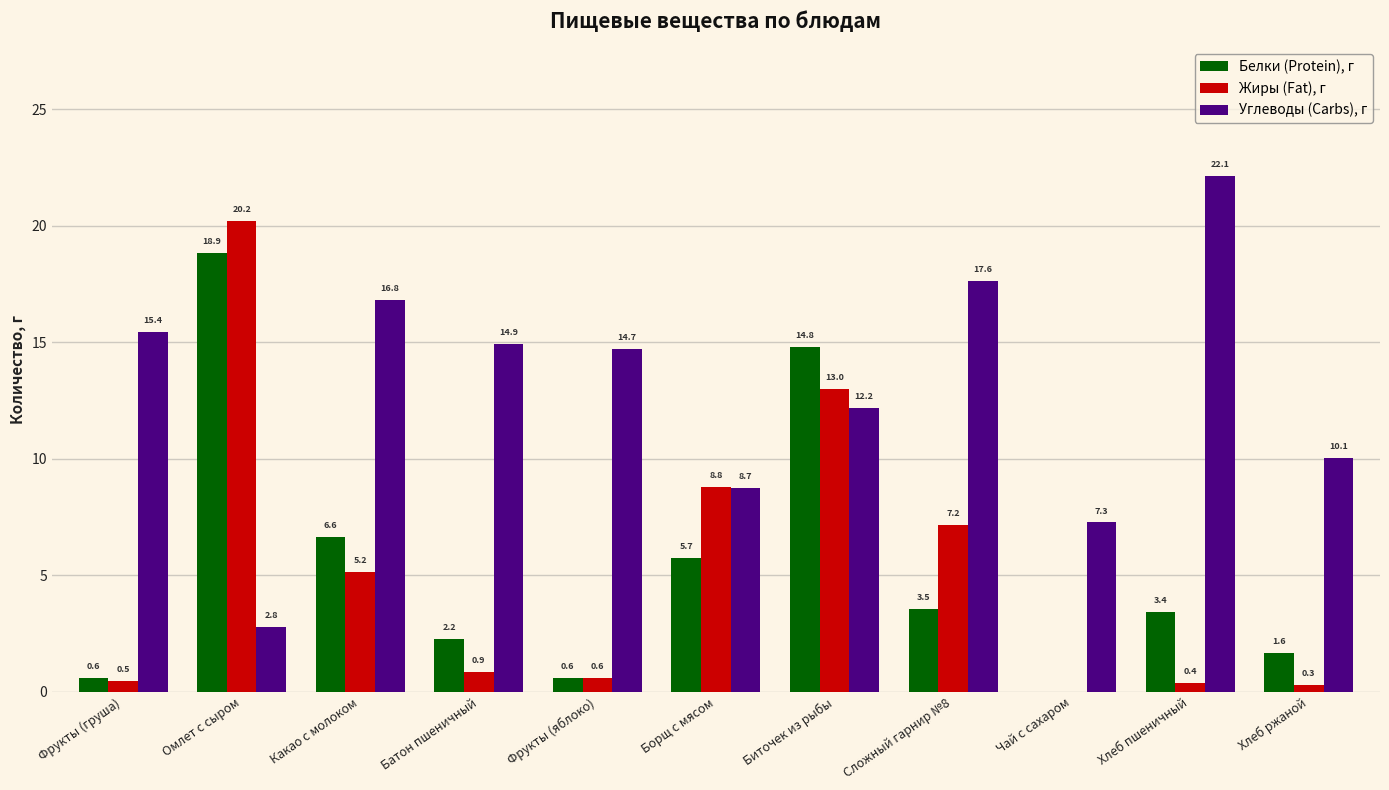

Where is Жиры (Fat), г nearest to the value 10?

Борщ с мясом